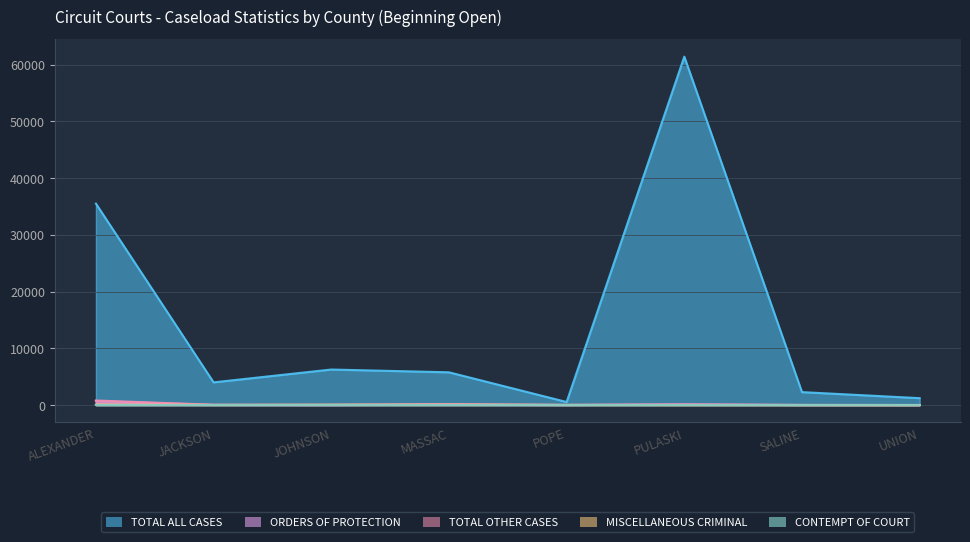

How many lines are shown in the chart?

5